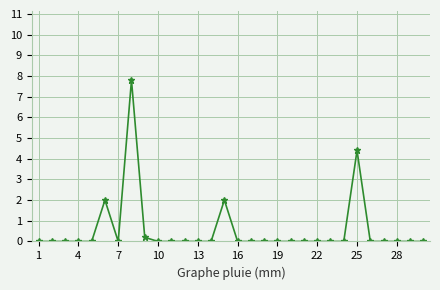

What is the sum of all values?

16.4